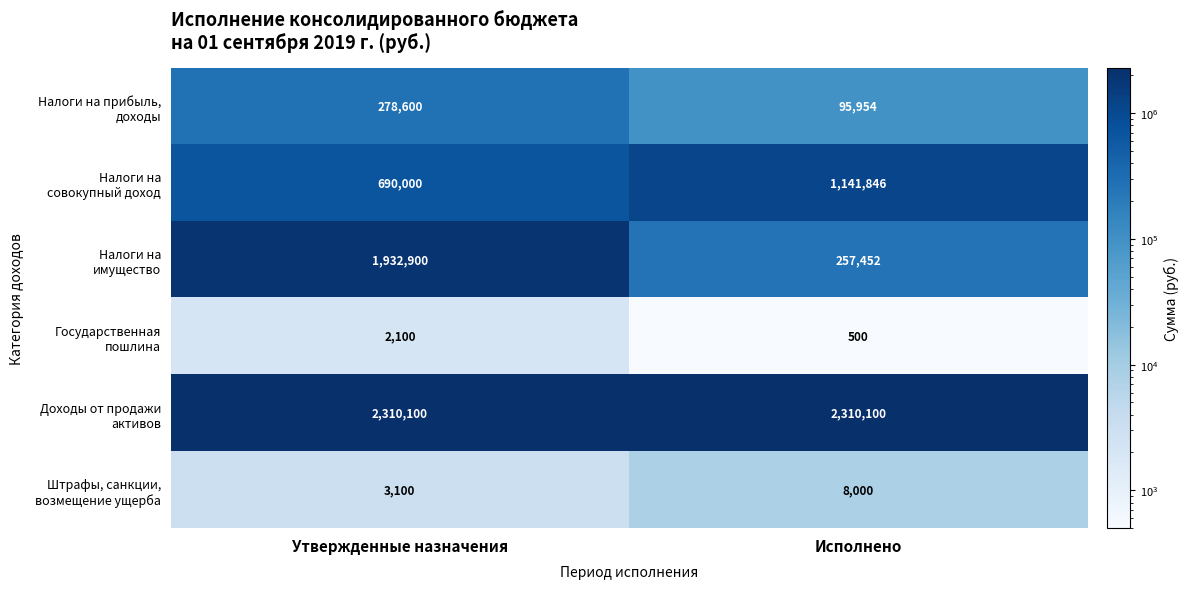

At which category is the sum across all series the highest?

Утвержденные назначения